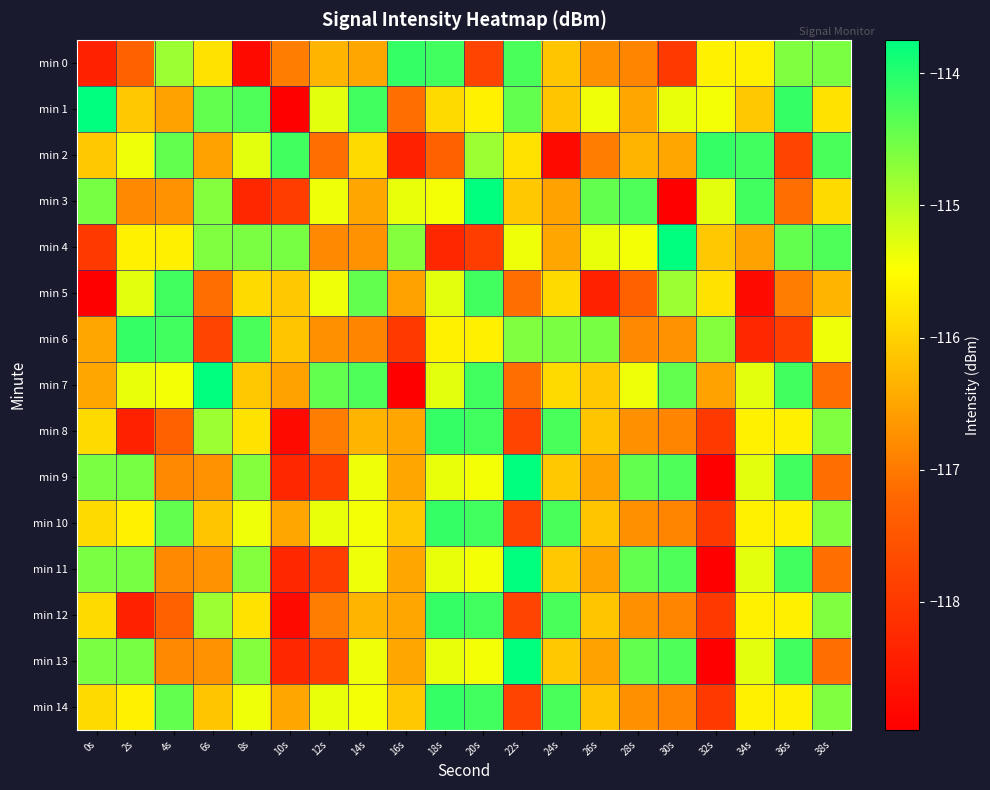

Reading left to right, what are all the values shown in this chart?

min 0: 0s=-118.4	2s=-117.3	4s=-114.8	6s=-115.8	8s=-118.8	10s=-117.0	12s=-116.3	14s=-116.5	16s=-114.1	18s=-114.2	20s=-117.8	22s=-114.3	24s=-116.1	26s=-116.7	28s=-116.9	30s=-118.0	32s=-115.6	34s=-115.7	36s=-114.6	38s=-114.6
min 1: 0s=-113.7	2s=-116.1	4s=-116.5	6s=-114.4	8s=-114.3	10s=-119.0	12s=-115.3	14s=-114.2	16s=-117.1	18s=-115.9	20s=-115.6	22s=-114.4	24s=-116.1	26s=-115.4	28s=-116.5	30s=-115.3	32s=-115.4	34s=-116.1	36s=-114.1	38s=-115.8
min 2: 0s=-116.1	2s=-115.4	4s=-114.4	6s=-116.5	8s=-115.3	10s=-114.2	12s=-117.1	14s=-115.9	16s=-118.4	18s=-117.3	20s=-114.8	22s=-115.8	24s=-118.8	26s=-117.0	28s=-116.3	30s=-116.5	32s=-114.1	34s=-114.2	36s=-117.8	38s=-114.3
min 3: 0s=-114.6	2s=-116.8	4s=-116.7	6s=-114.7	8s=-118.3	10s=-117.9	12s=-115.4	14s=-116.5	16s=-115.3	18s=-115.4	20s=-113.7	22s=-116.1	24s=-116.5	26s=-114.4	28s=-114.3	30s=-119.0	32s=-115.3	34s=-114.2	36s=-117.1	38s=-115.9
min 4: 0s=-118.0	2s=-115.6	4s=-115.7	6s=-114.6	8s=-114.6	10s=-114.6	12s=-116.8	14s=-116.7	16s=-114.7	18s=-118.3	20s=-117.9	22s=-115.4	24s=-116.5	26s=-115.3	28s=-115.4	30s=-113.7	32s=-116.1	34s=-116.5	36s=-114.4	38s=-114.3
min 5: 0s=-119.0	2s=-115.3	4s=-114.2	6s=-117.1	8s=-115.9	10s=-116.1	12s=-115.4	14s=-114.4	16s=-116.5	18s=-115.3	20s=-114.2	22s=-117.1	24s=-115.9	26s=-118.4	28s=-117.3	30s=-114.8	32s=-115.8	34s=-118.8	36s=-117.0	38s=-116.3
min 6: 0s=-116.5	2s=-114.1	4s=-114.2	6s=-117.8	8s=-114.3	10s=-116.1	12s=-116.7	14s=-116.9	16s=-118.0	18s=-115.6	20s=-115.7	22s=-114.6	24s=-114.6	26s=-114.6	28s=-116.8	30s=-116.7	32s=-114.7	34s=-118.3	36s=-117.9	38s=-115.4
min 7: 0s=-116.5	2s=-115.3	4s=-115.4	6s=-113.7	8s=-116.1	10s=-116.5	12s=-114.4	14s=-114.3	16s=-119.0	18s=-115.3	20s=-114.2	22s=-117.1	24s=-115.9	26s=-116.1	28s=-115.4	30s=-114.4	32s=-116.5	34s=-115.3	36s=-114.2	38s=-117.1
min 8: 0s=-115.9	2s=-118.4	4s=-117.3	6s=-114.8	8s=-115.8	10s=-118.8	12s=-117.0	14s=-116.3	16s=-116.5	18s=-114.1	20s=-114.2	22s=-117.8	24s=-114.3	26s=-116.1	28s=-116.7	30s=-116.9	32s=-118.0	34s=-115.6	36s=-115.7	38s=-114.6
min 9: 0s=-114.6	2s=-114.6	4s=-116.8	6s=-116.7	8s=-114.7	10s=-118.3	12s=-117.9	14s=-115.4	16s=-116.5	18s=-115.3	20s=-115.4	22s=-113.7	24s=-116.1	26s=-116.5	28s=-114.4	30s=-114.3	32s=-119.0	34s=-115.3	36s=-114.2	38s=-117.1
min 10: 0s=-115.9	2s=-115.6	4s=-114.4	6s=-116.1	8s=-115.4	10s=-116.5	12s=-115.3	14s=-115.4	16s=-116.1	18s=-114.1	20s=-114.2	22s=-117.8	24s=-114.3	26s=-116.1	28s=-116.7	30s=-116.9	32s=-118.0	34s=-115.6	36s=-115.7	38s=-114.6
min 11: 0s=-114.6	2s=-114.6	4s=-116.8	6s=-116.7	8s=-114.7	10s=-118.3	12s=-117.9	14s=-115.4	16s=-116.5	18s=-115.3	20s=-115.4	22s=-113.7	24s=-116.1	26s=-116.5	28s=-114.4	30s=-114.3	32s=-119.0	34s=-115.3	36s=-114.2	38s=-117.1
min 12: 0s=-115.9	2s=-118.4	4s=-117.3	6s=-114.8	8s=-115.8	10s=-118.8	12s=-117.0	14s=-116.3	16s=-116.5	18s=-114.1	20s=-114.2	22s=-117.8	24s=-114.3	26s=-116.1	28s=-116.7	30s=-116.9	32s=-118.0	34s=-115.6	36s=-115.7	38s=-114.6
min 13: 0s=-114.6	2s=-114.6	4s=-116.8	6s=-116.7	8s=-114.7	10s=-118.3	12s=-117.9	14s=-115.4	16s=-116.5	18s=-115.3	20s=-115.4	22s=-113.7	24s=-116.1	26s=-116.5	28s=-114.4	30s=-114.3	32s=-119.0	34s=-115.3	36s=-114.2	38s=-117.1
min 14: 0s=-115.9	2s=-115.6	4s=-114.4	6s=-116.1	8s=-115.4	10s=-116.5	12s=-115.3	14s=-115.4	16s=-116.1	18s=-114.1	20s=-114.2	22s=-117.8	24s=-114.3	26s=-116.1	28s=-116.7	30s=-116.9	32s=-118.0	34s=-115.6	36s=-115.7	38s=-114.6